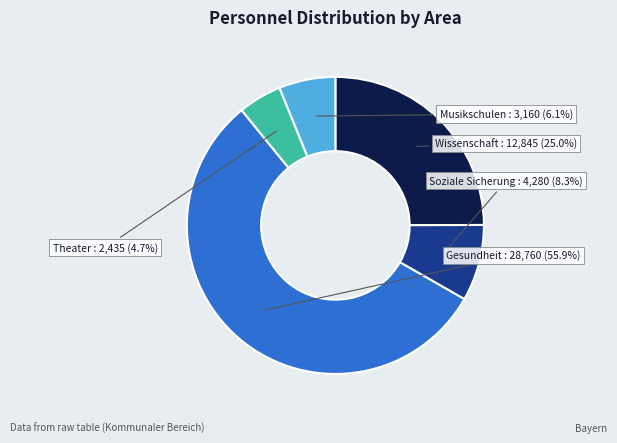

Does any single category account for the majority?

Yes